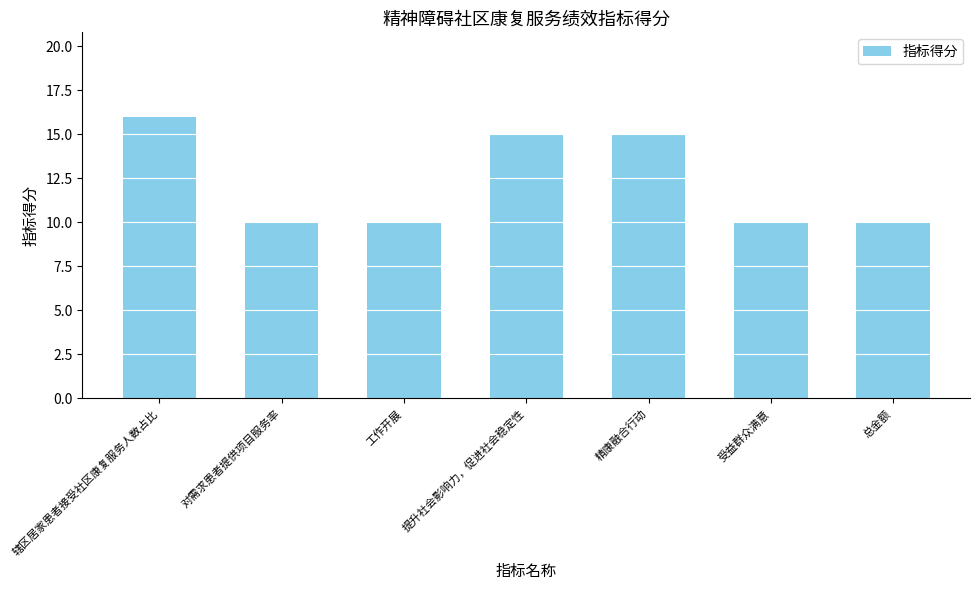

The chart shows a value of 16 at 受益群众满意. True or false?

False